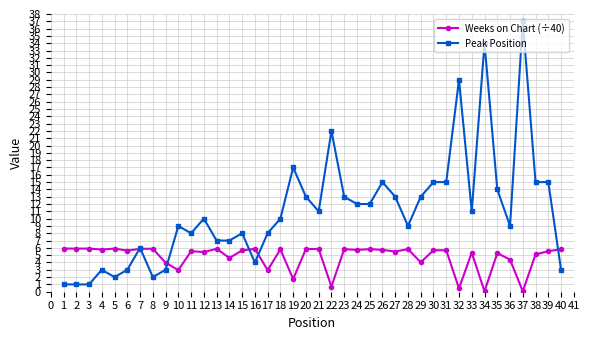

What is the difference between the highest and lowest values at 30?

9.3